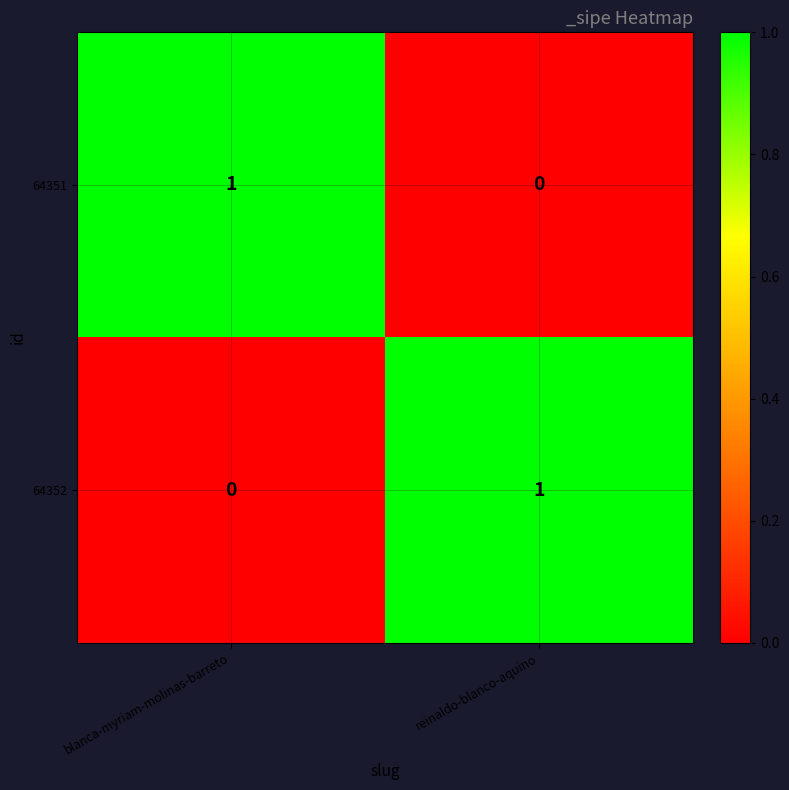

Count the number of data series in this chart.

2